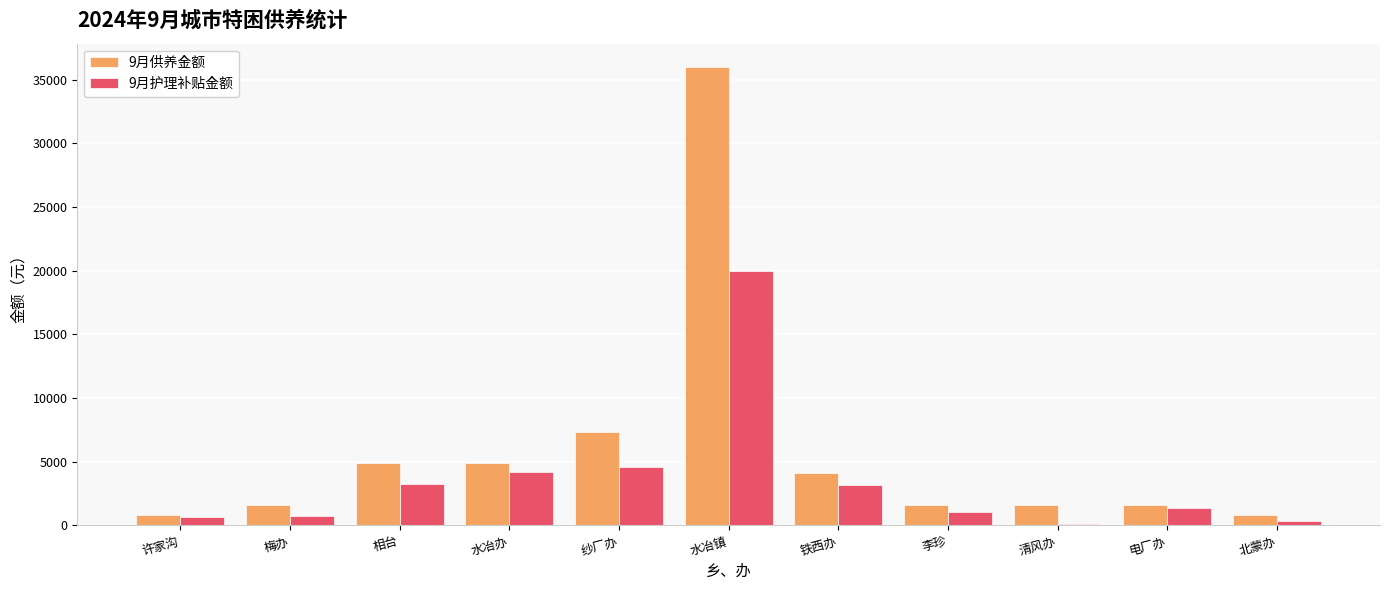

How many values in the 9月供养金额 series are below 1638?

2